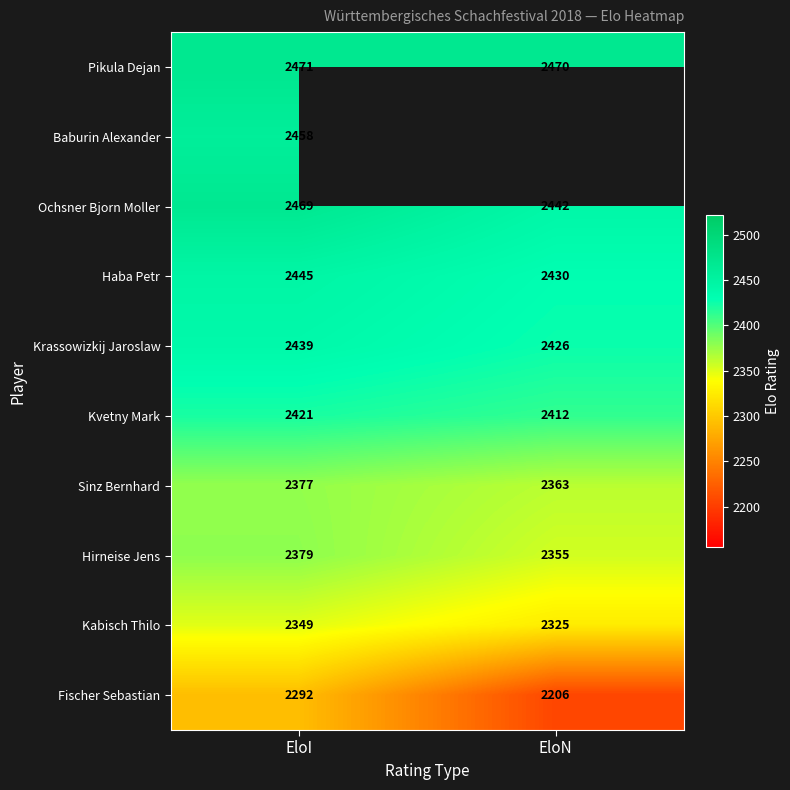

List the labels in order of Pikula Dejan value, smallest first.

EloN, EloI